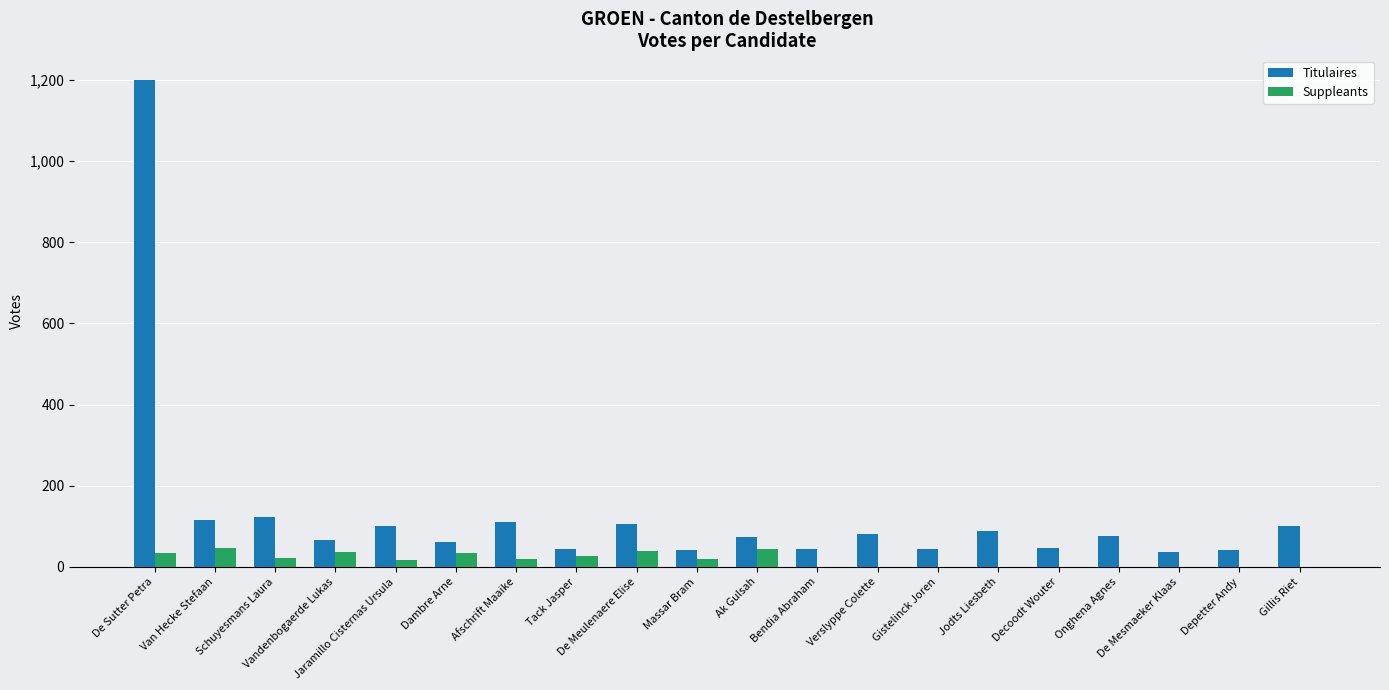

What are all the series names shown in the legend?

Titulaires, Suppleants